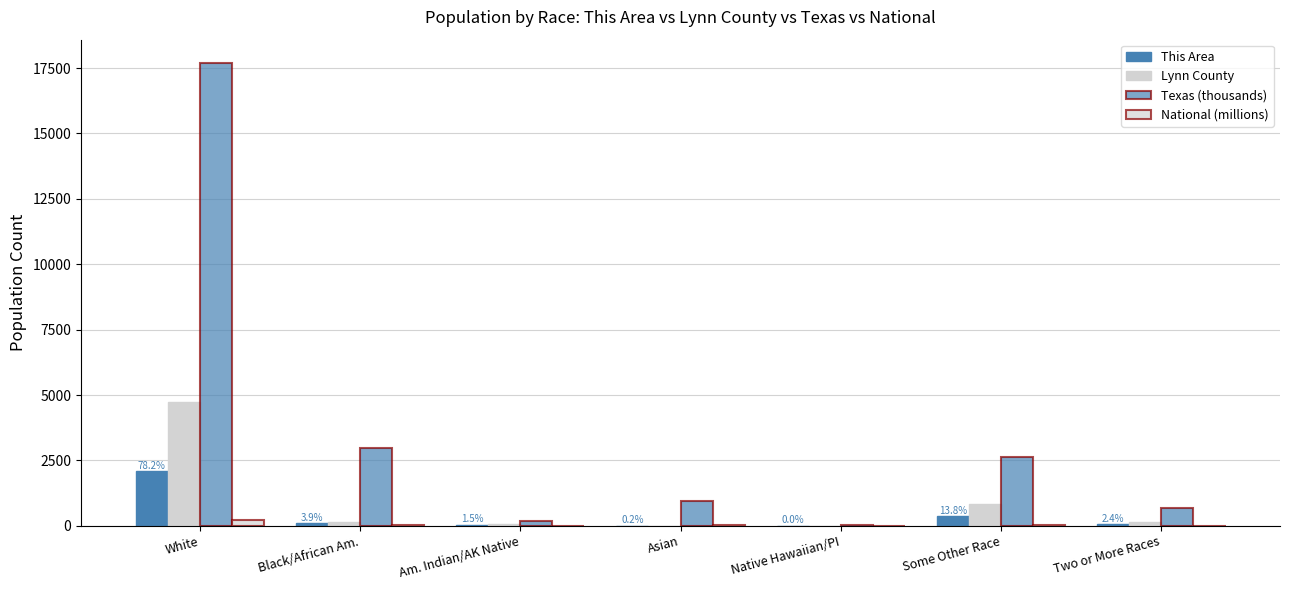

What is the spread (max minus min) of values at Asian?

959.6